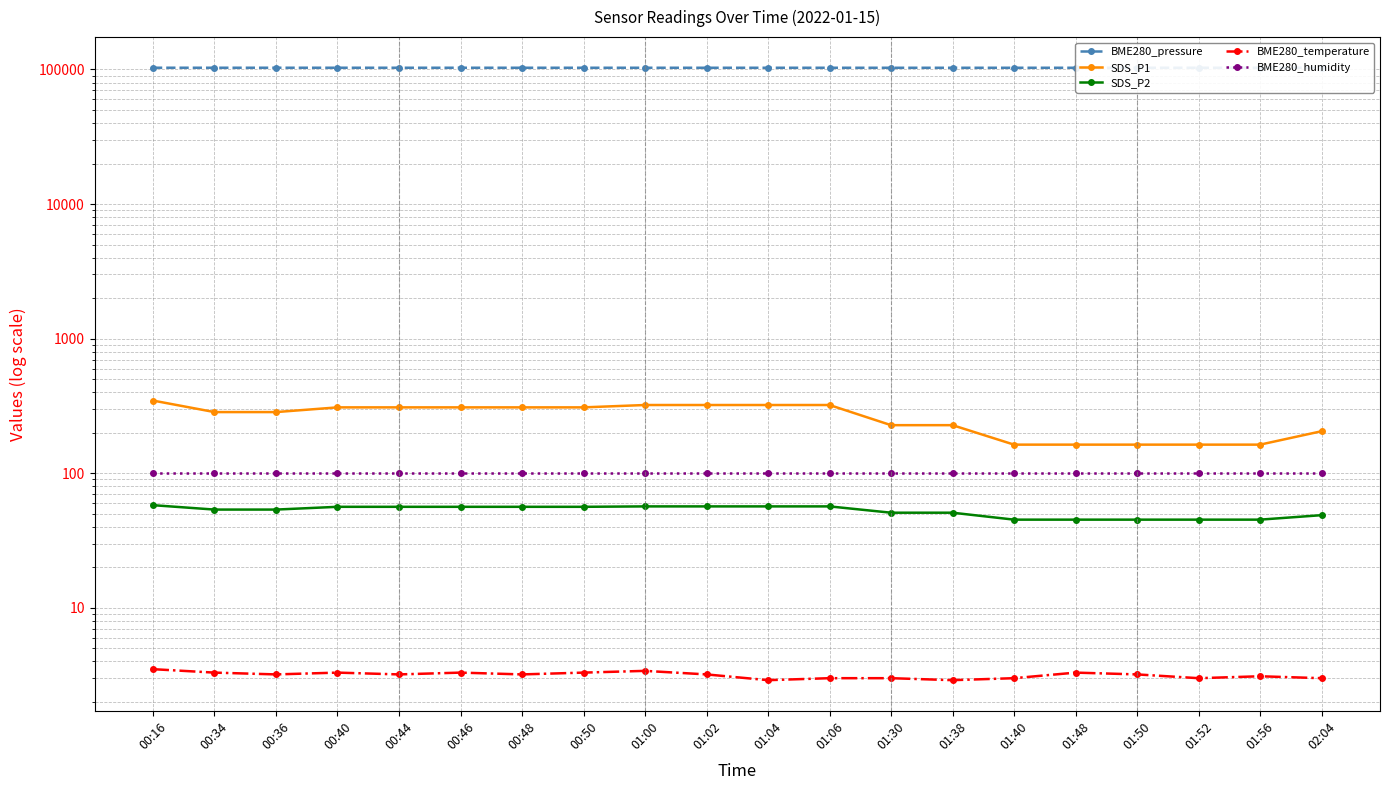

How many categories are shown in the chart?

20